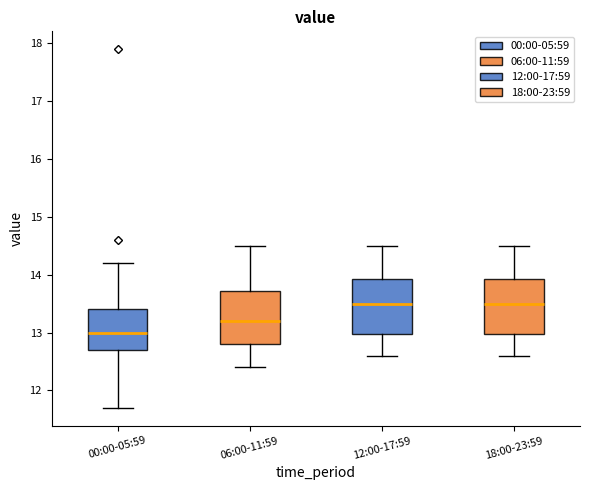

Where does the lower whisker of the box for 12:00-17:59 end on the y-axis? The values are not printed on the chart, so give them approximately, as read against the axis.

12.6